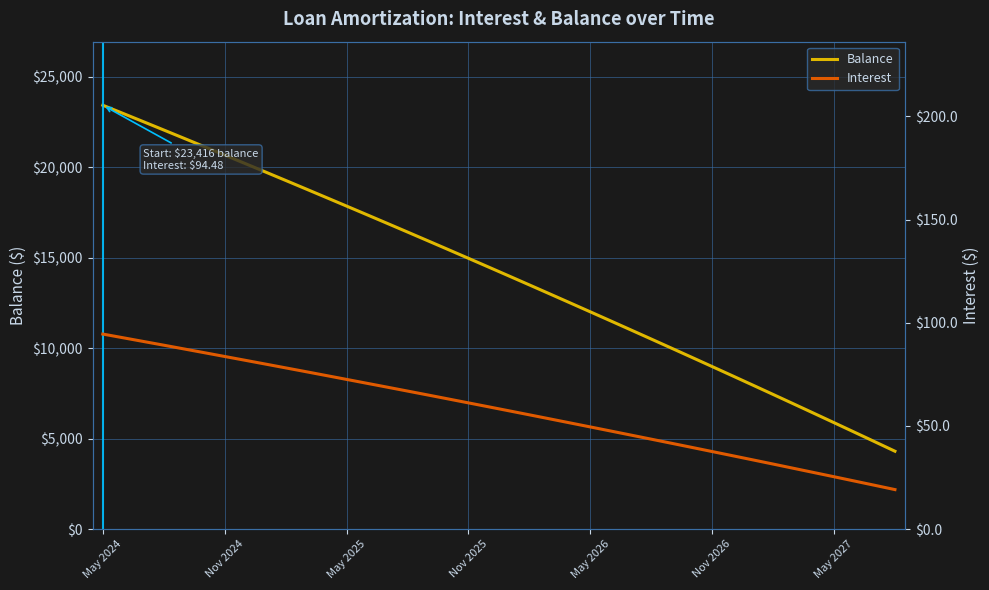

What is the label of the 24th point from the left?

23